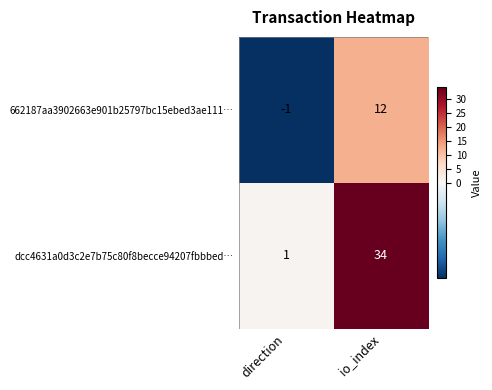

What is the greatest value displayed?

34